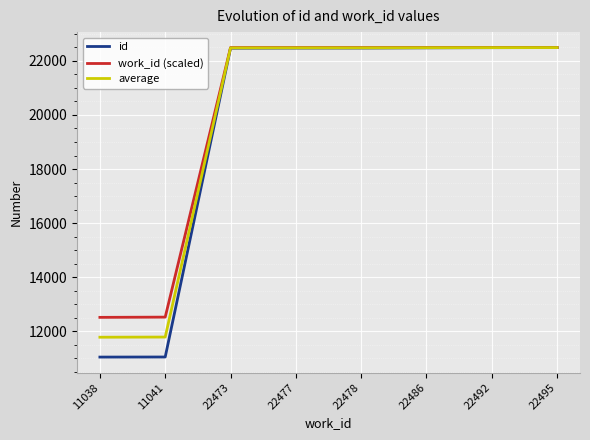

What is the spread (max minus min) of values at 22477?

18.0